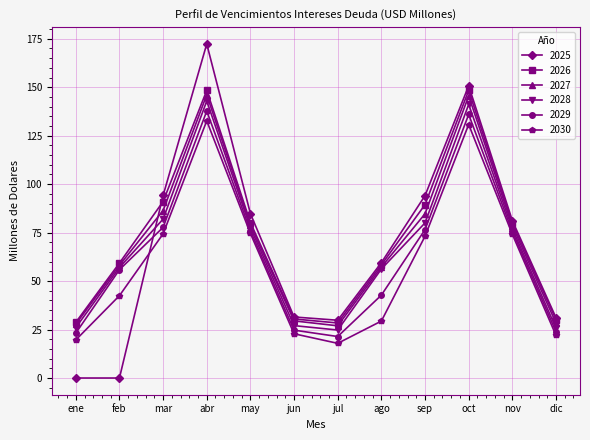

How many interior local valleys does the 2028 series have?

1